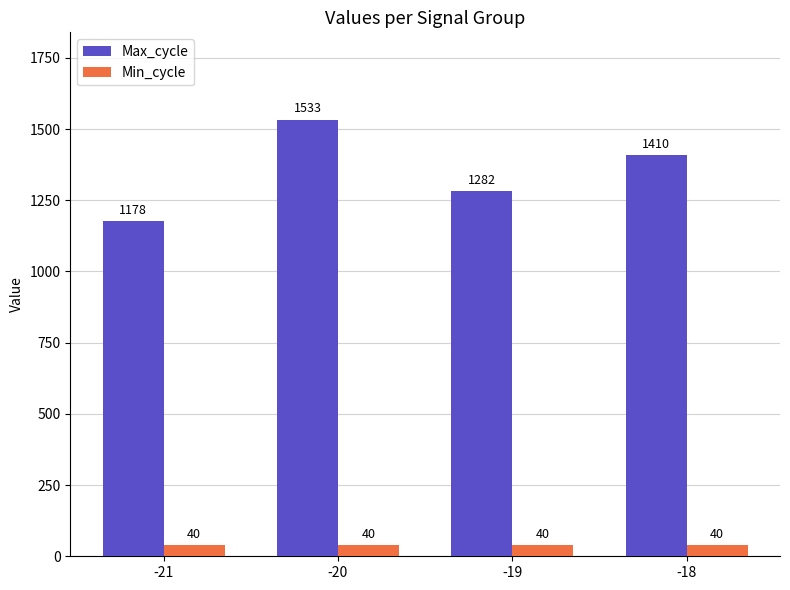

What is the lowest value of the Min_cycle series?

40